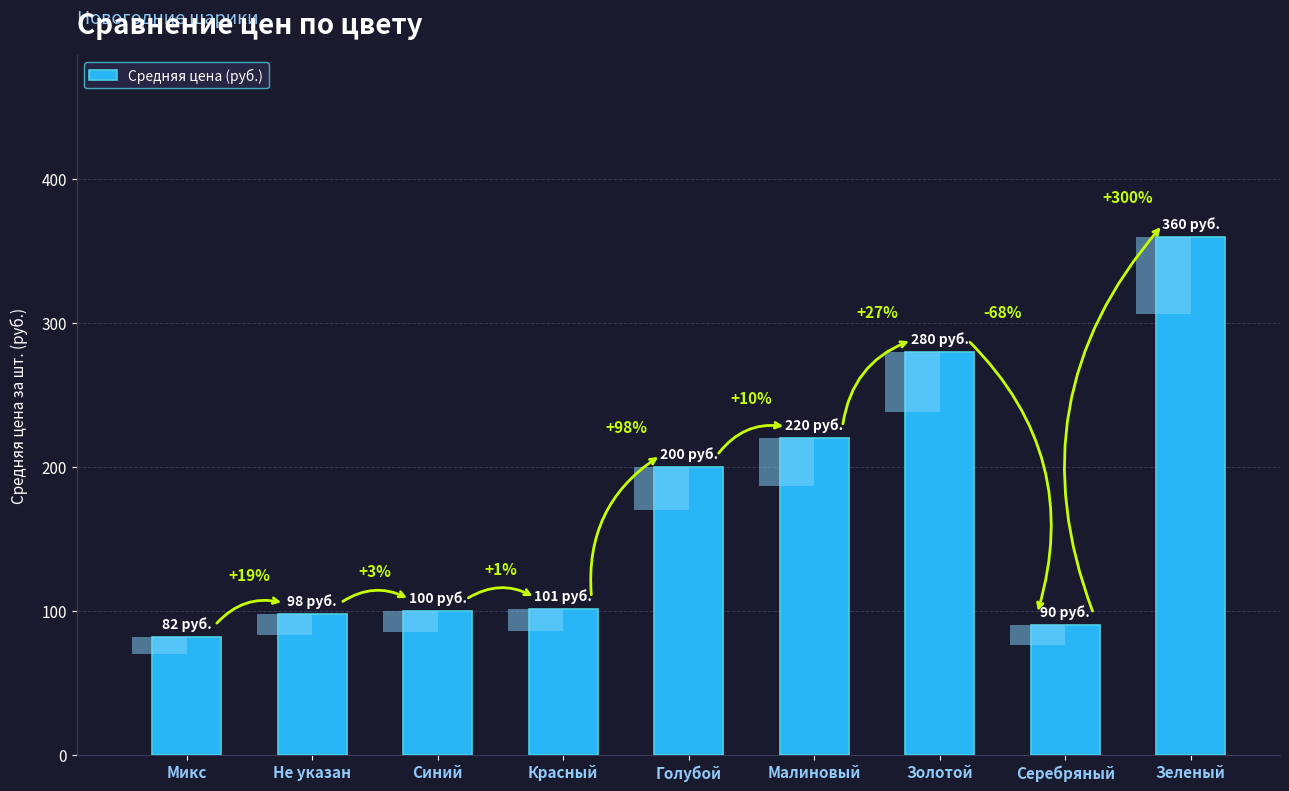

Rank the categories by value from lowest to highest.

Микс, Серебряный, Не указан, Синий, Красный, Голубой, Малиновый, Золотой, Зеленый